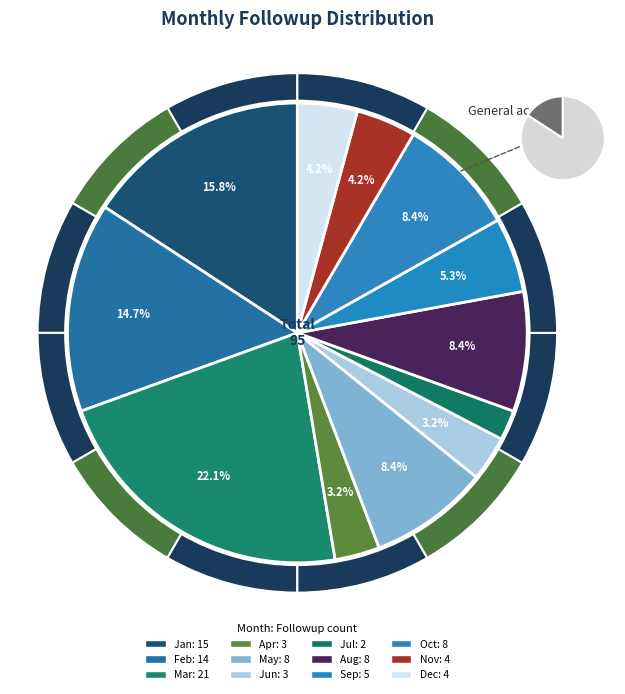

Is Apr the majority of the pie?

No